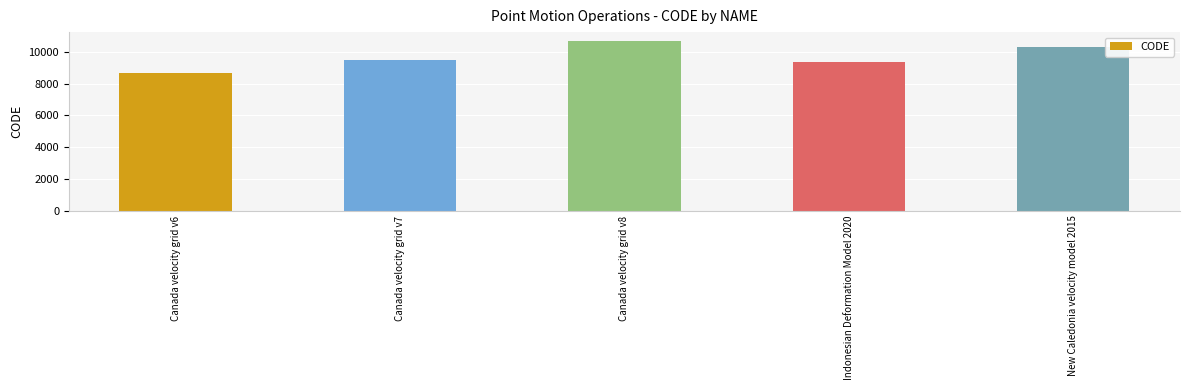

What is the maximum value shown in the chart?

10707